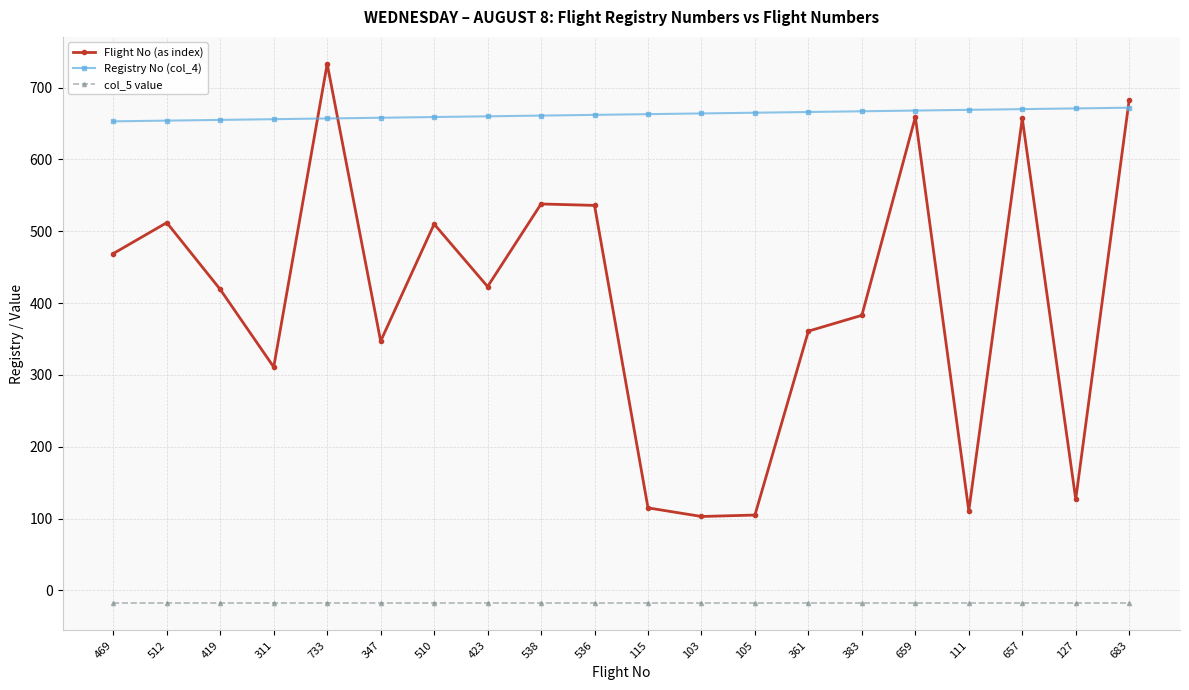

The value of col_5 value at 103 is -18. True or false?

True